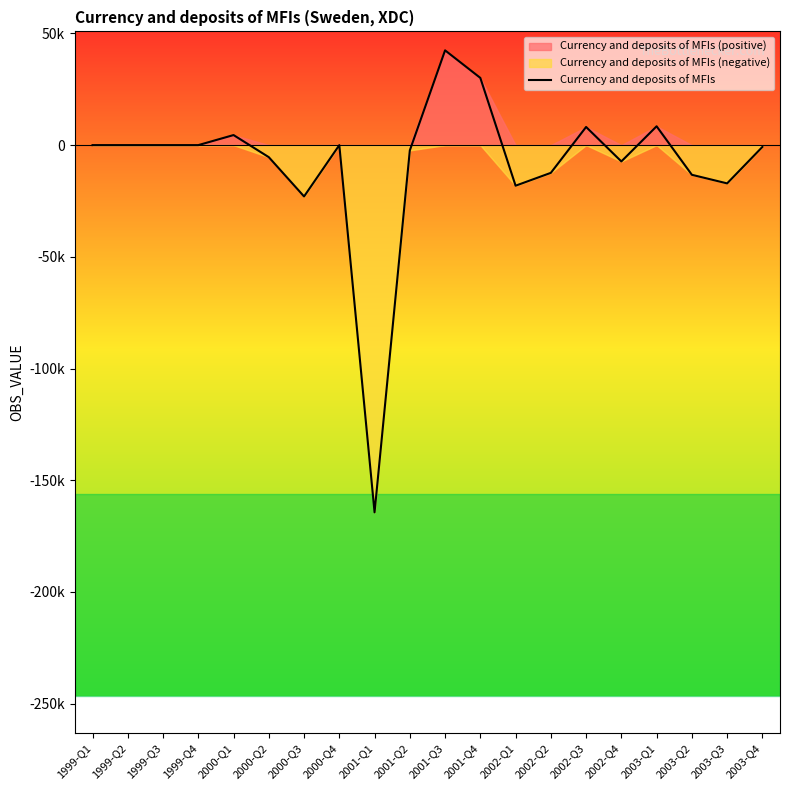

Reading left to right, what are all the values shown in this chart?

0	0	0	0	4501	-5395	-22981	0	-164392	-2364	42421	30089	-18170	-12414	8123	-7303	8432	-13286	-17134	-821